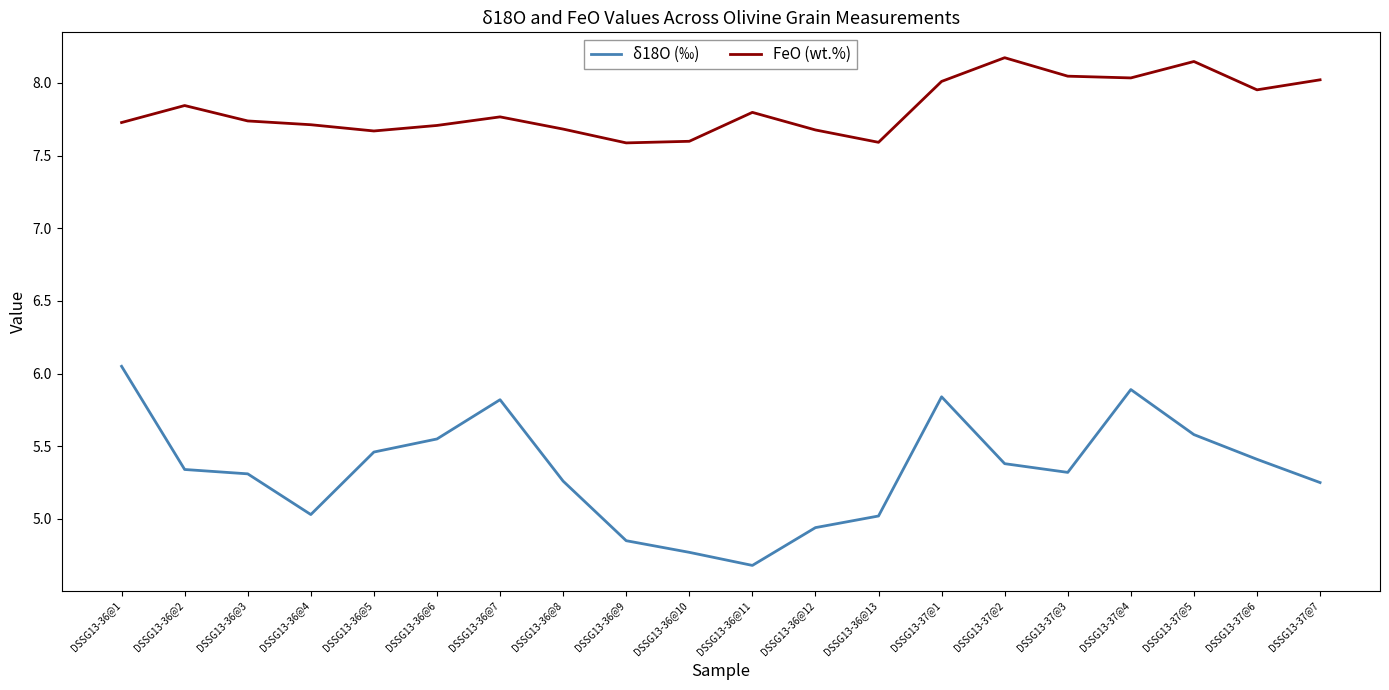

At how many categories does at least one series exceed 6?

20